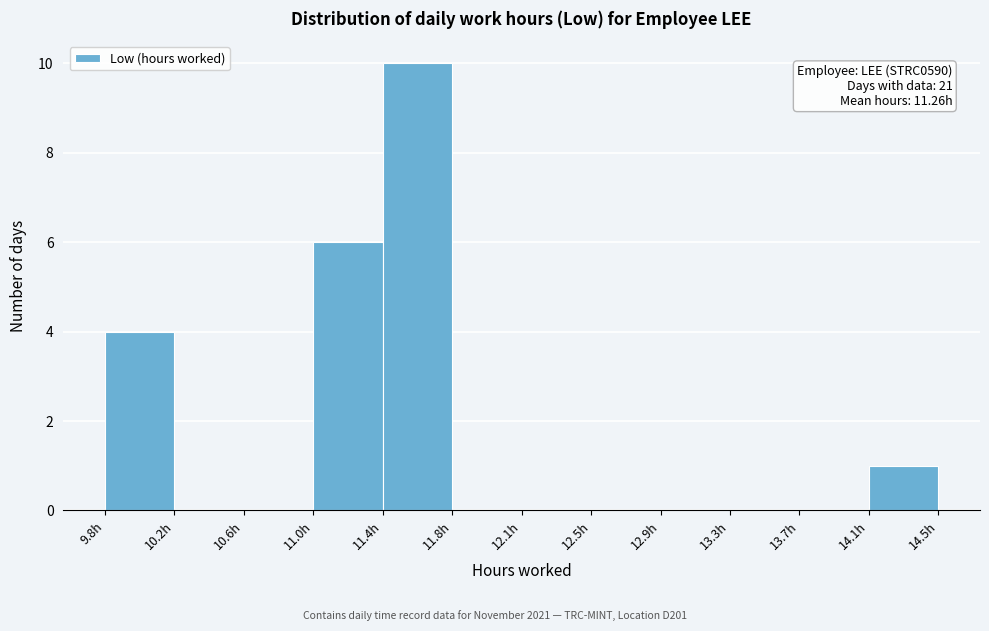

Over which range of the x-axis is the bar tallest?

11.35 to 11.75